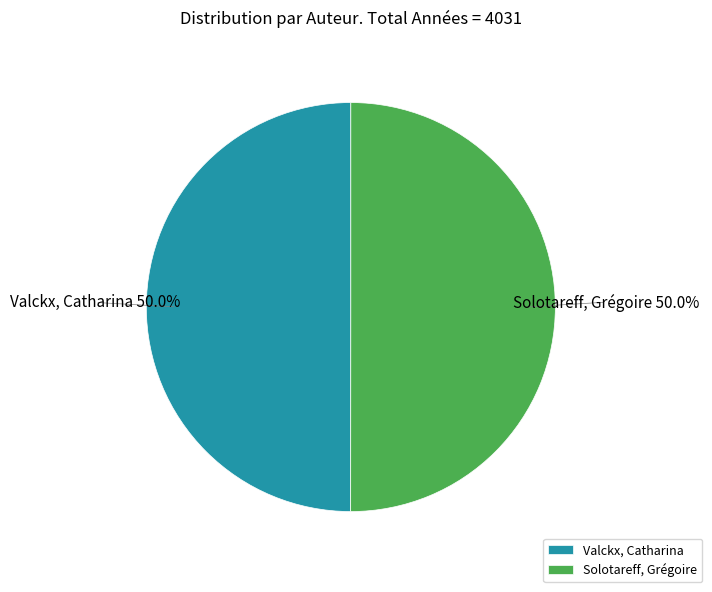

How many slices are in this pie chart?

2